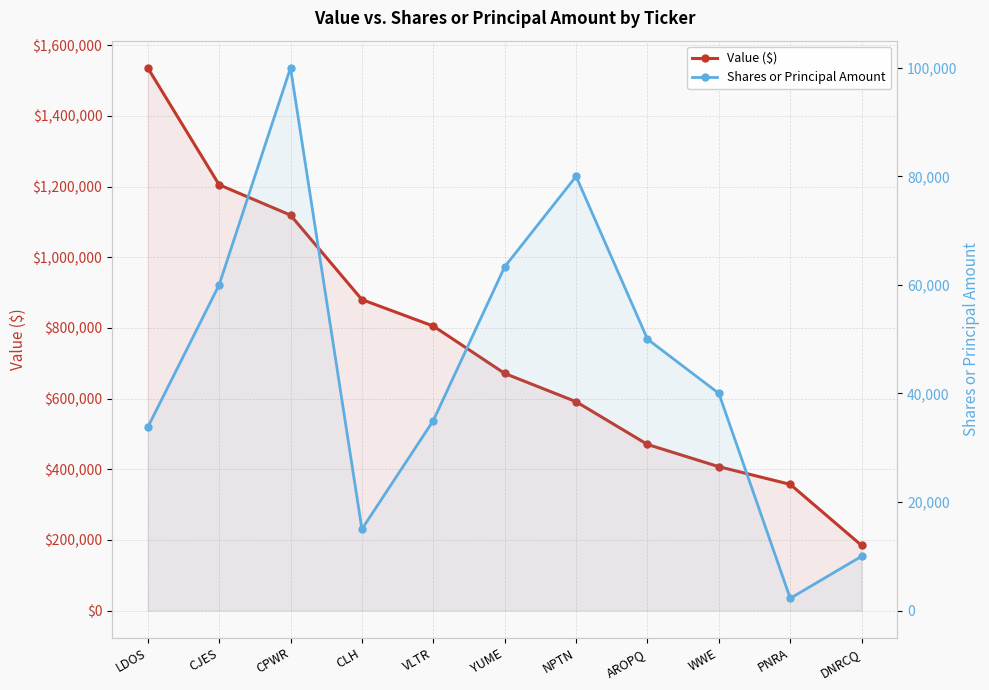

What is the minimum value for Shares or Principal Amount?

2250